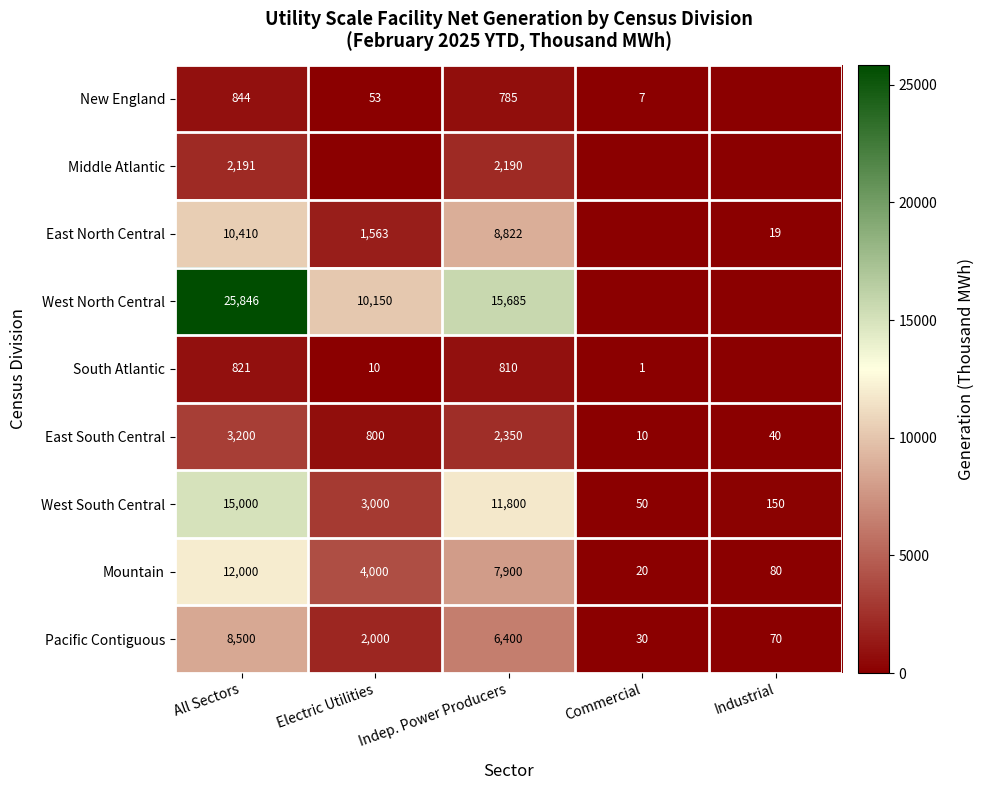

Is it true that South Atlantic equals 1076 at All Sectors?

False